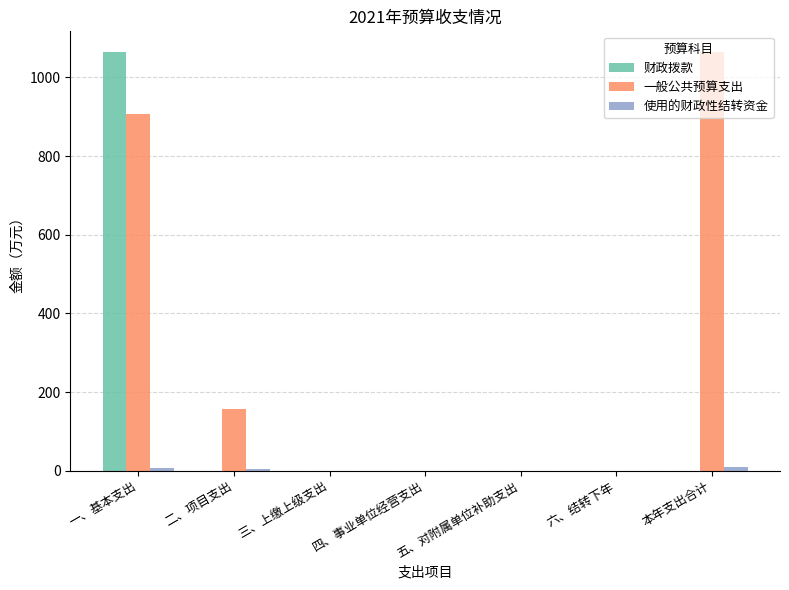

Which series changed the most between 一、基本支出 and 六、结转下年?

财政拨款